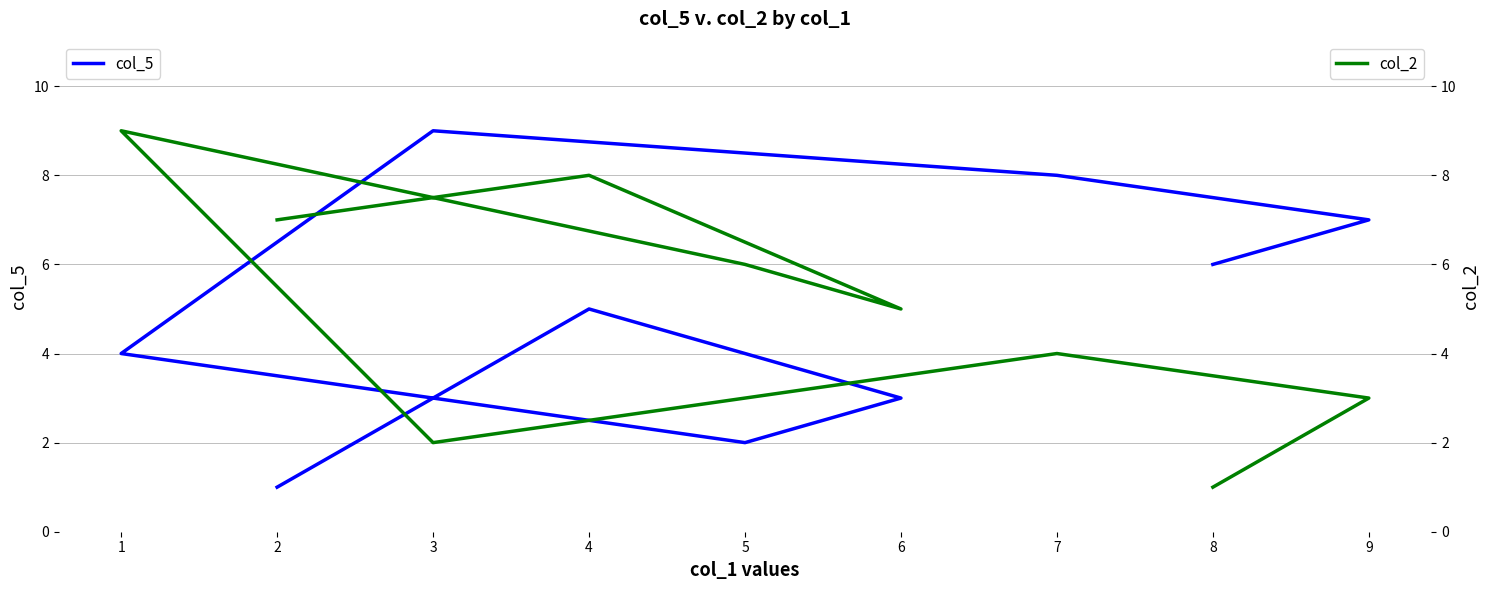

At which category does col_5 reach its first local valley?

5